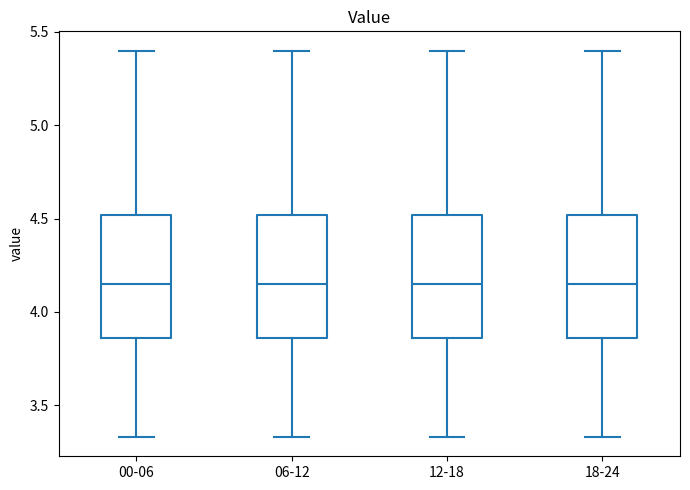

Reading left to right, read every box against the y-axis: the position of its median line, the range the box covers, and the ends of its whiskers. The values are not printed on the chart, so give them approximately, as read against the axis.

00-06: median 4.15, box 3.85 to 4.50, whiskers 3.35 to 5.40
06-12: median 4.15, box 3.85 to 4.50, whiskers 3.35 to 5.40
12-18: median 4.15, box 3.85 to 4.50, whiskers 3.35 to 5.40
18-24: median 4.15, box 3.85 to 4.50, whiskers 3.35 to 5.40